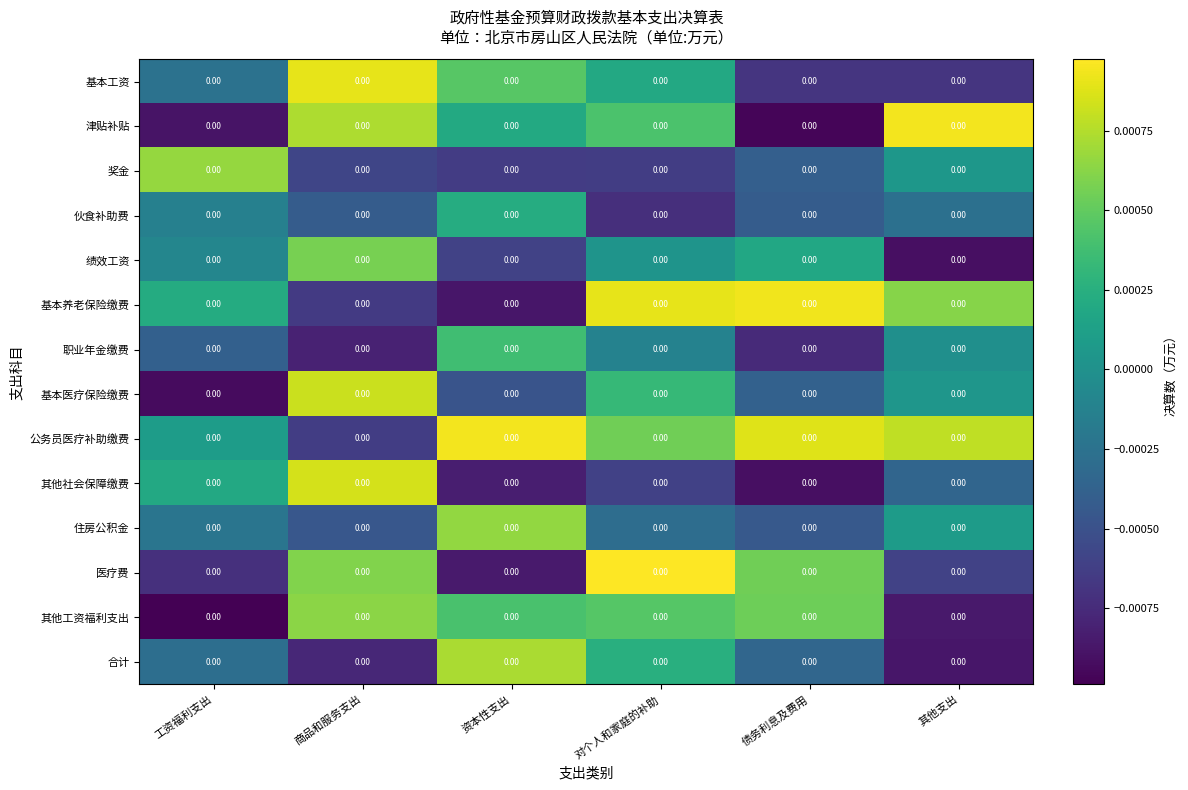

The 其他社会保障缴费 series shows -0.0 at 资本性支出. True or false?

False